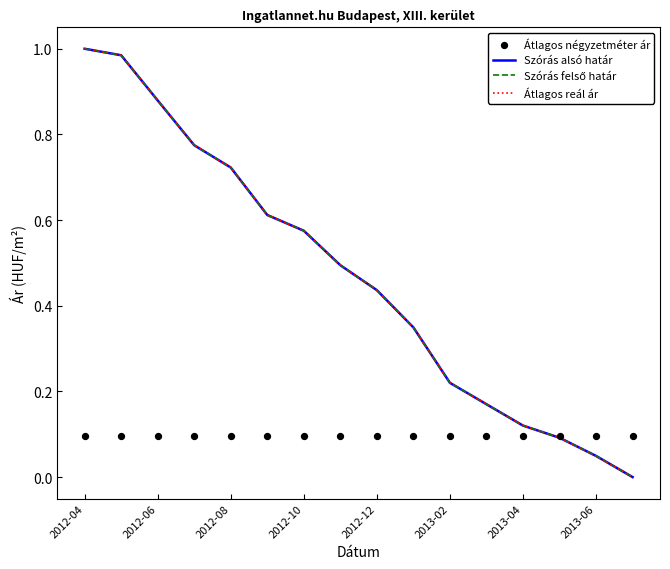

Which series has the largest total across all categories?

Szórás alsó határ